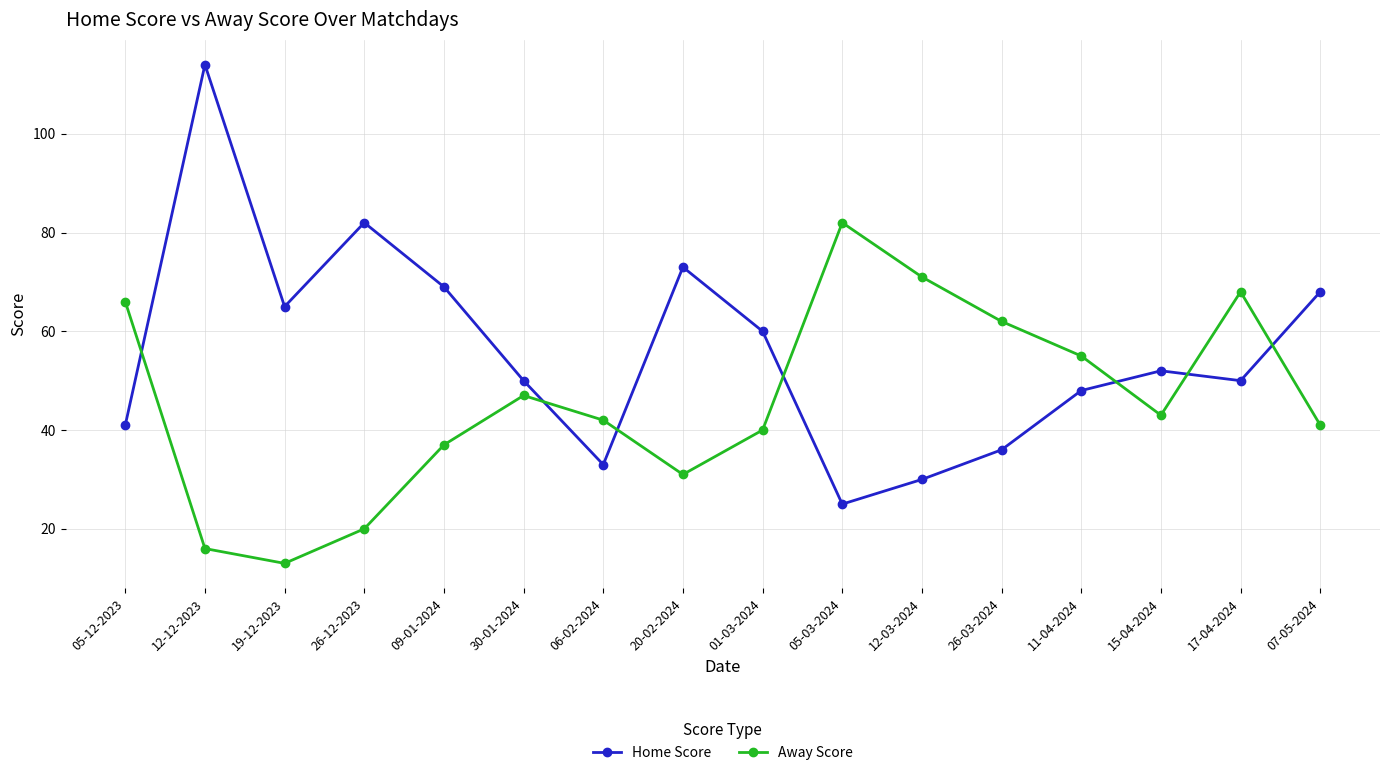

What is the total value across all series at 09-01-2024?

106